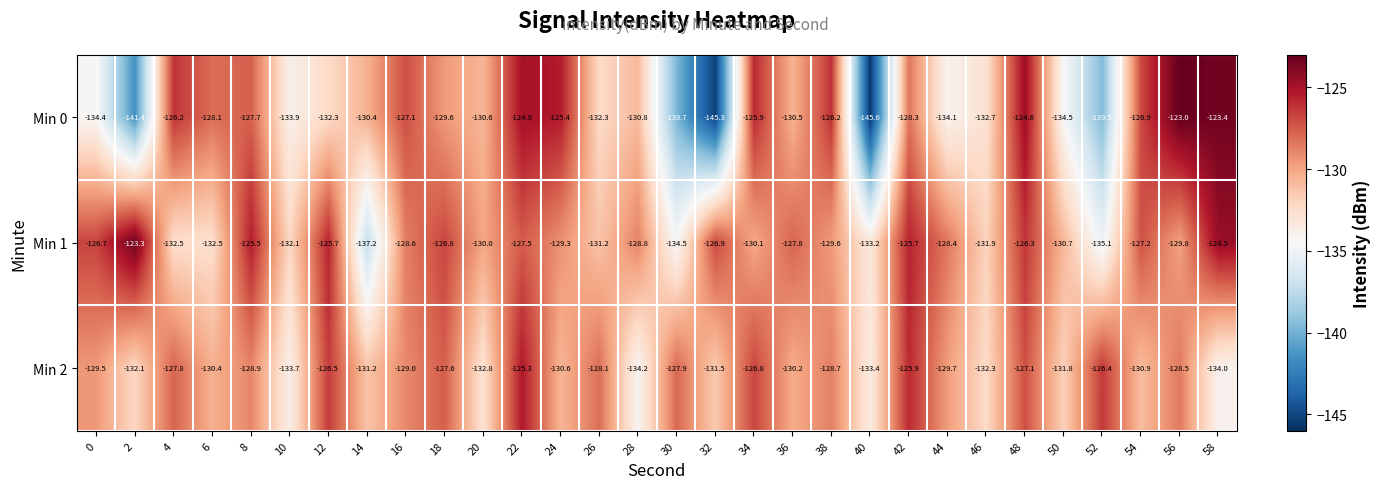

What is the lowest value of the Min 1 series?

-137.2